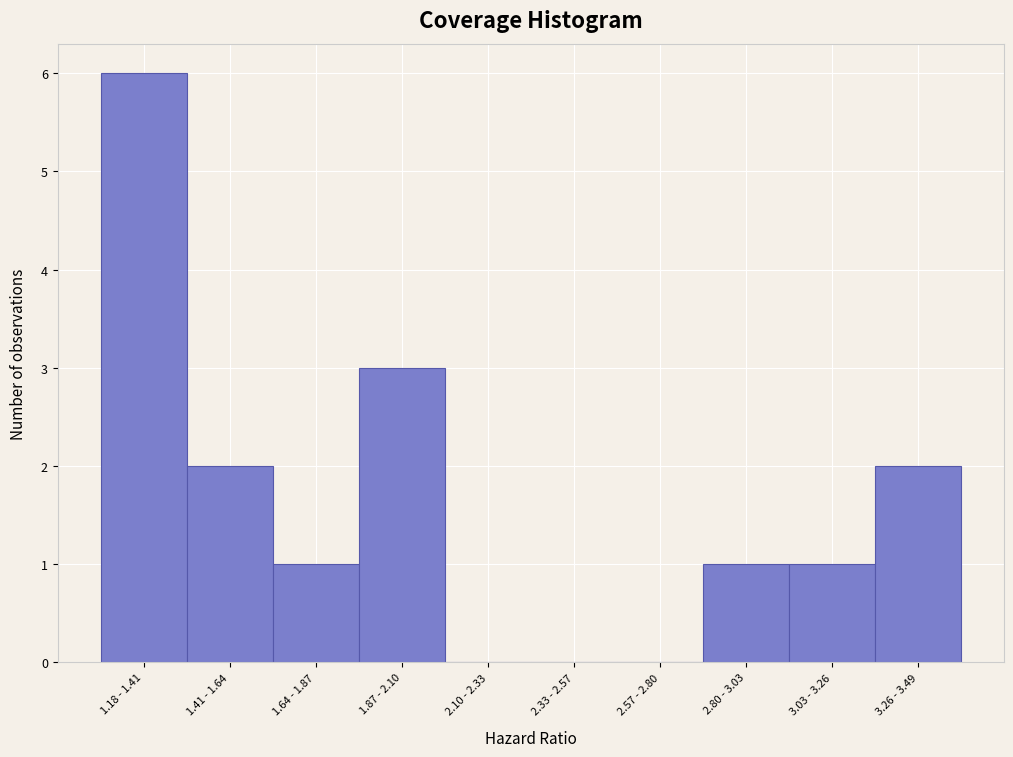

Reading right to left, what are all the values shown in this chart?

3.26 - 3.49=2	3.03 - 3.26=1	2.80 - 3.03=1	2.57 - 2.80=0	2.33 - 2.57=0	2.10 - 2.33=0	1.87 - 2.10=3	1.64 - 1.87=1	1.41 - 1.64=2	1.18 - 1.41=6